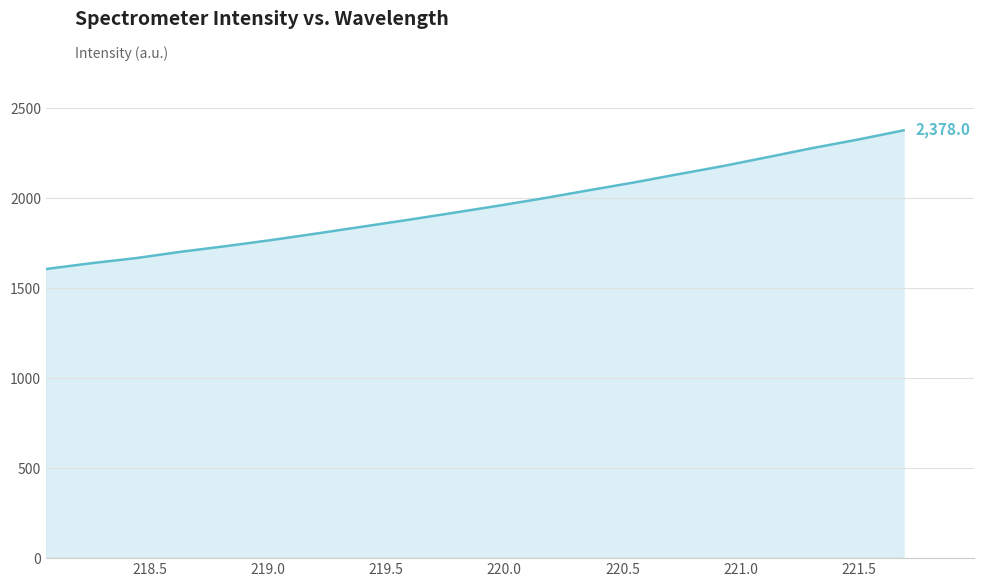

What is the difference between the maximum and minimum values?

771.1